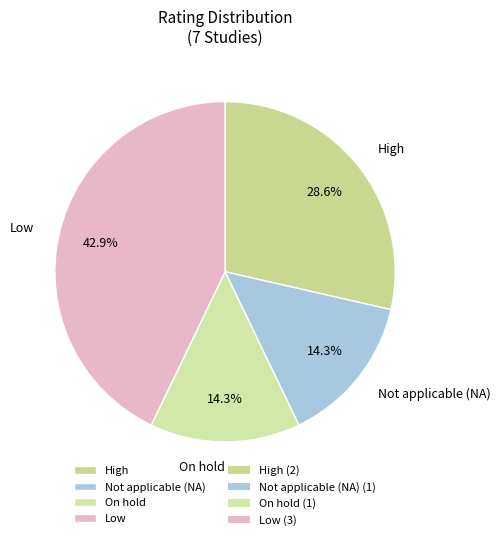

Approximately how many times larger is the value at Low compared to Not applicable (NA)?

3.0